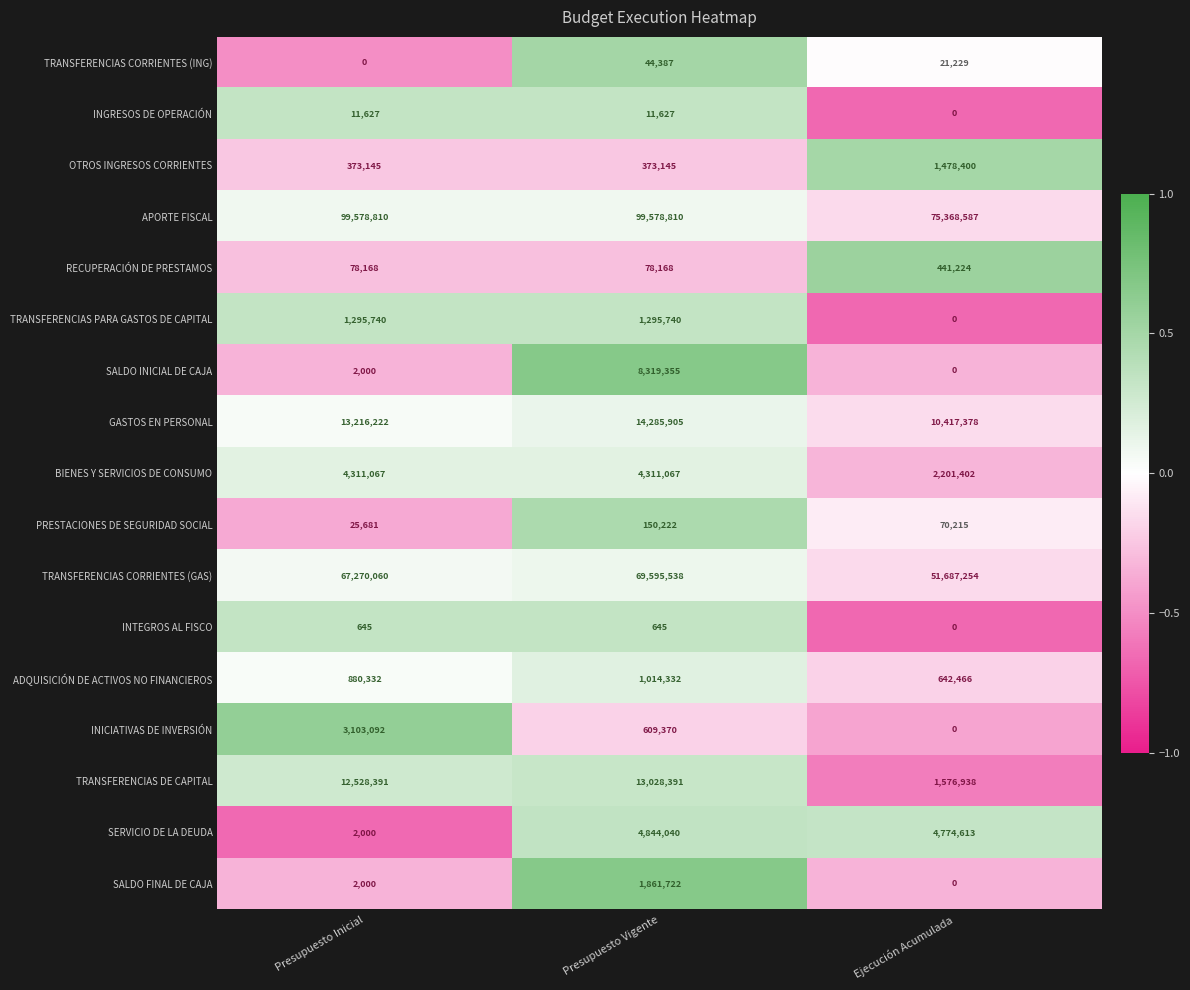

How many PRESTACIONES DE SEGURIDAD SOCIAL values are between 25681 and 150222?

3